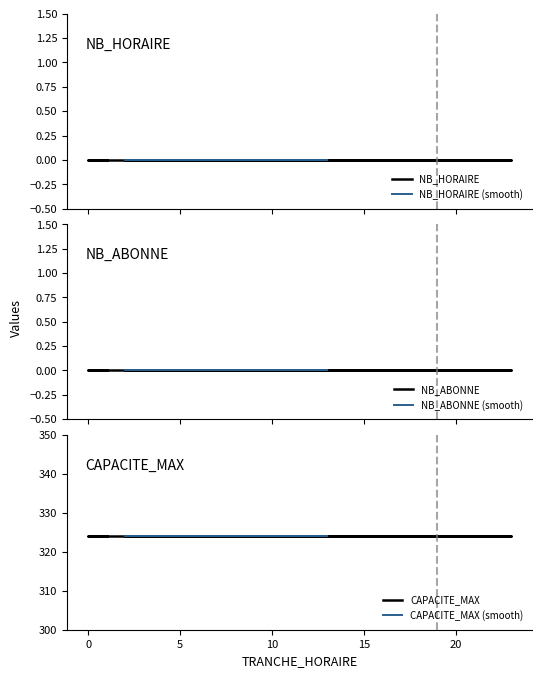

Which series has the widest spread of values?

NB_HORAIRE